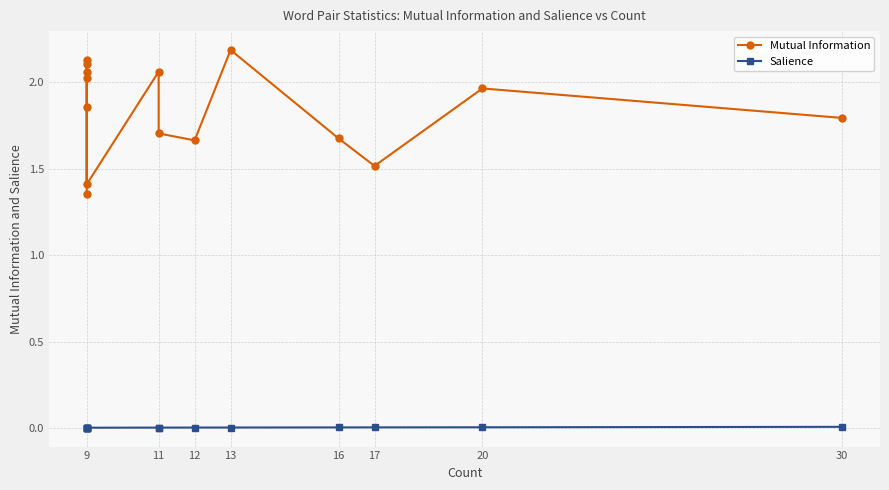

What is the greatest value displayed?

2.2